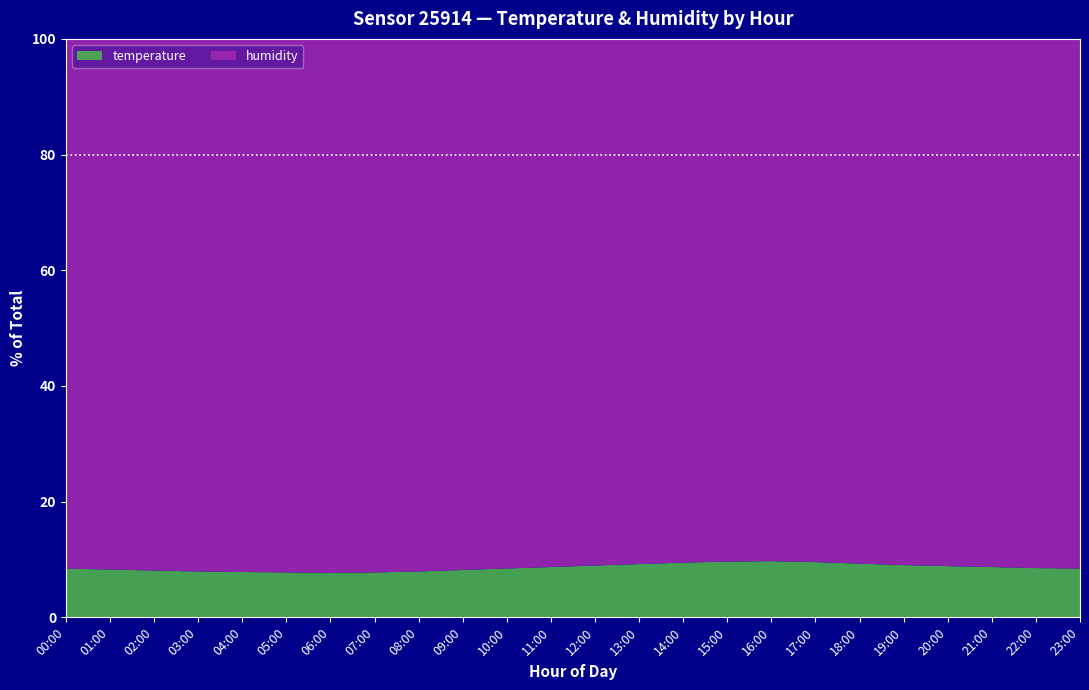

What is the total value across all series at 09:00?

100.0